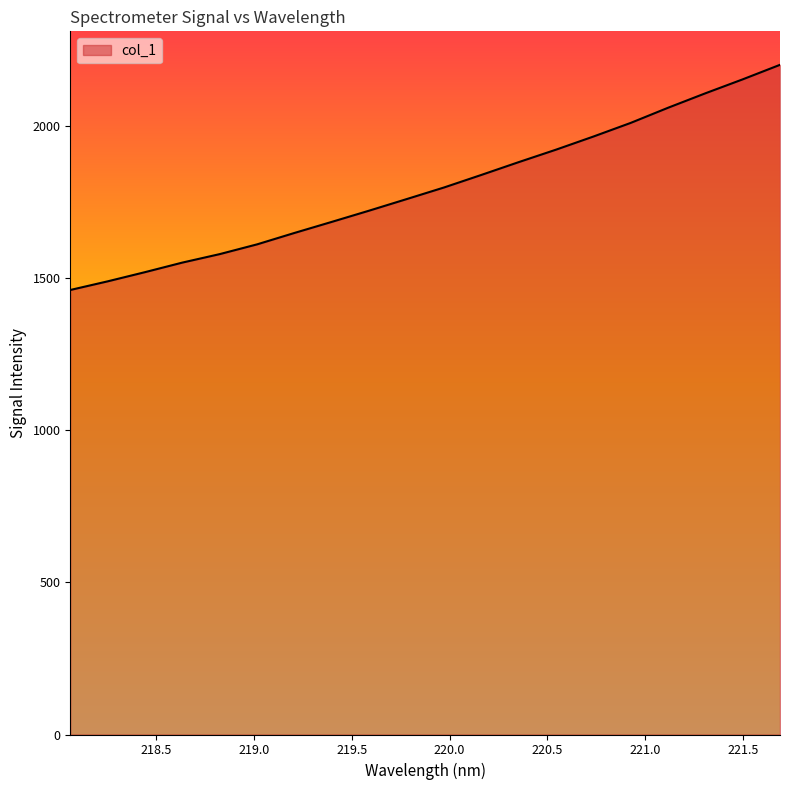

Does the chart have visible grid lines?

No